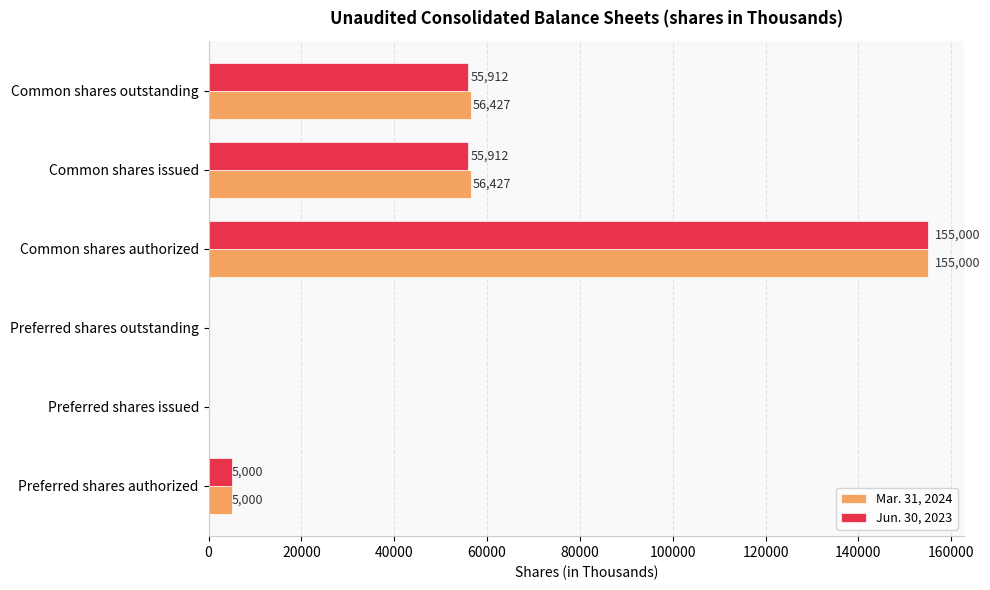

Which series changed the most between Common shares authorized and Common shares issued?

Jun. 30, 2023